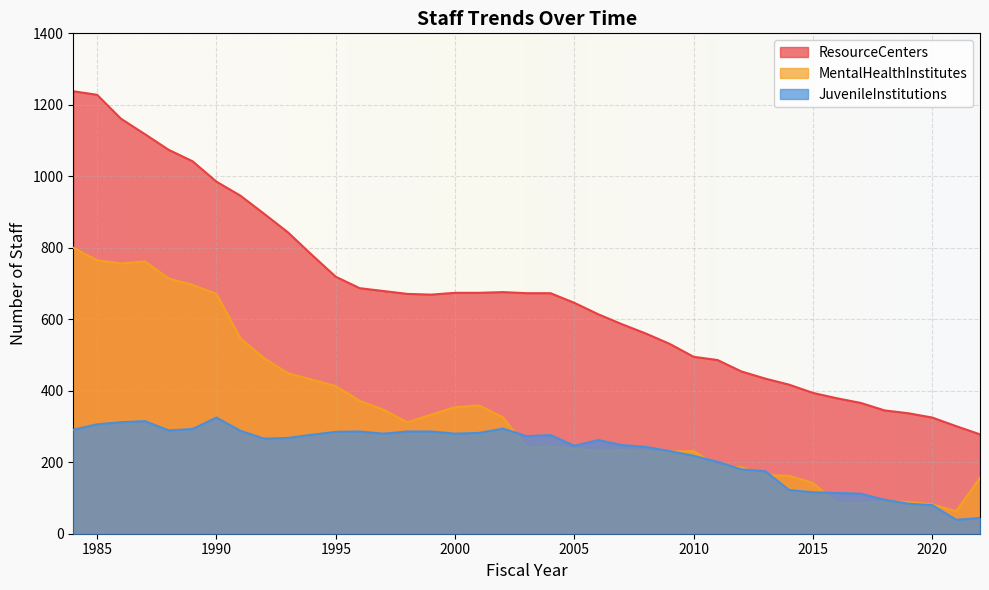

How many lines are shown in the chart?

3